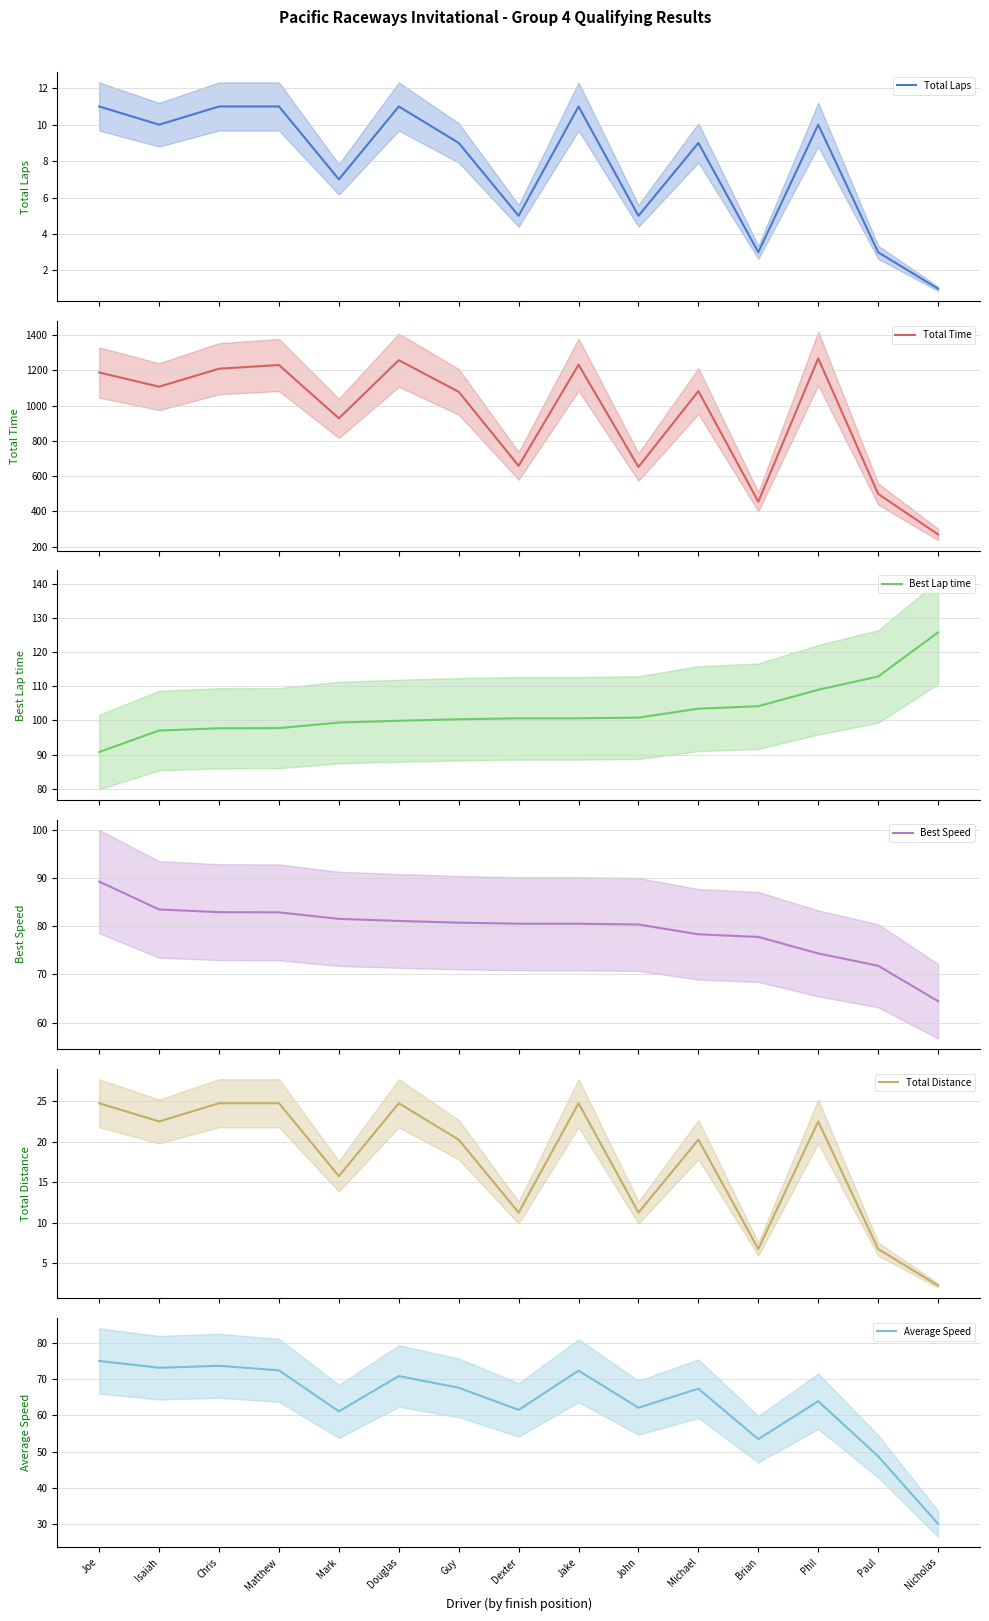

Count the number of data series in this chart.

6